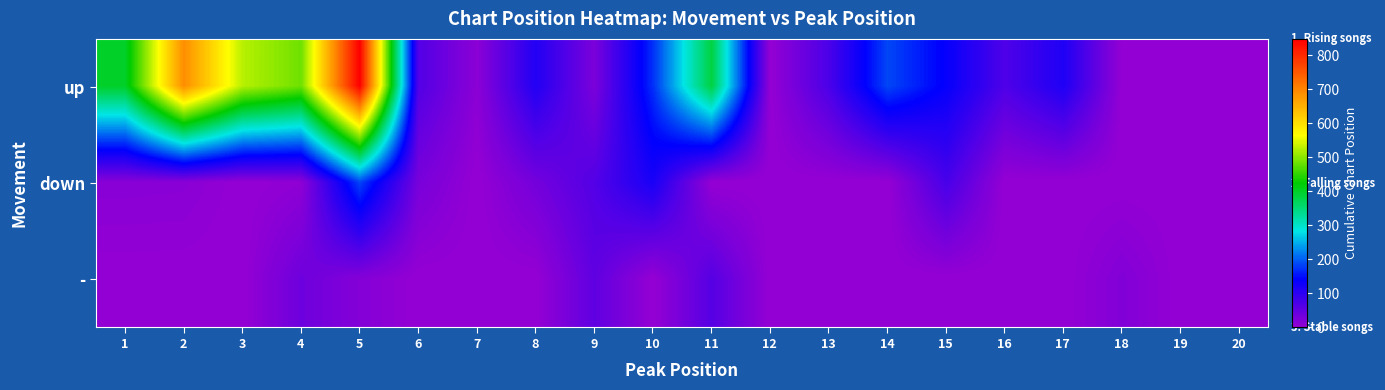

Reading left to right, transcribe all the data shown in this chart.

up: 1=400	2=689	3=525	4=485	5=848	6=64	7=9	8=109	9=25	10=171	11=384	12=0	13=71	14=186	15=137	16=67	17=113	18=0	19=0	20=0
down: 1=12	2=11	3=0	4=6	5=185	6=28	7=0	8=32	9=63	10=119	11=0	12=0	13=0	14=0	15=74	16=0	17=0	18=0	19=0	20=0
-: 1=0	2=0	3=0	4=38	5=16	6=0	7=0	8=0	9=51	10=0	11=60	12=0	13=0	14=0	15=0	16=0	17=0	18=18	19=0	20=0